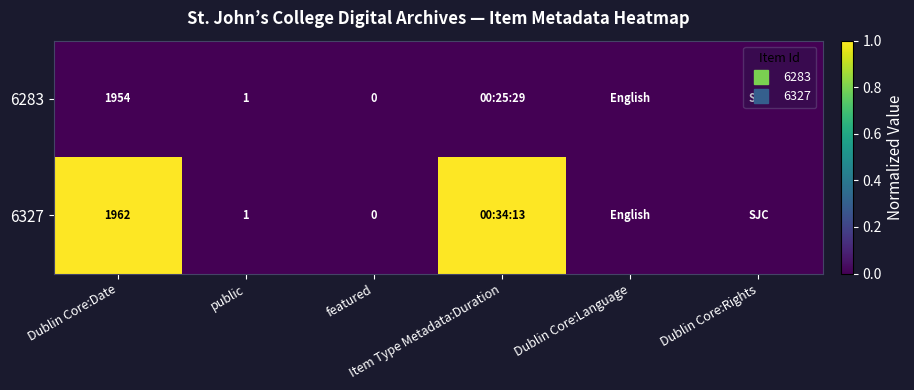

The value of 6327 at Dublin Core:Language is 0. True or false?

True